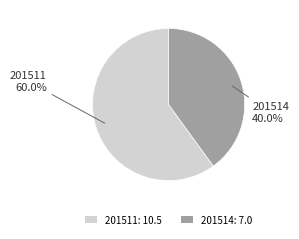

Is there any slice that represents more than half of the pie?

Yes